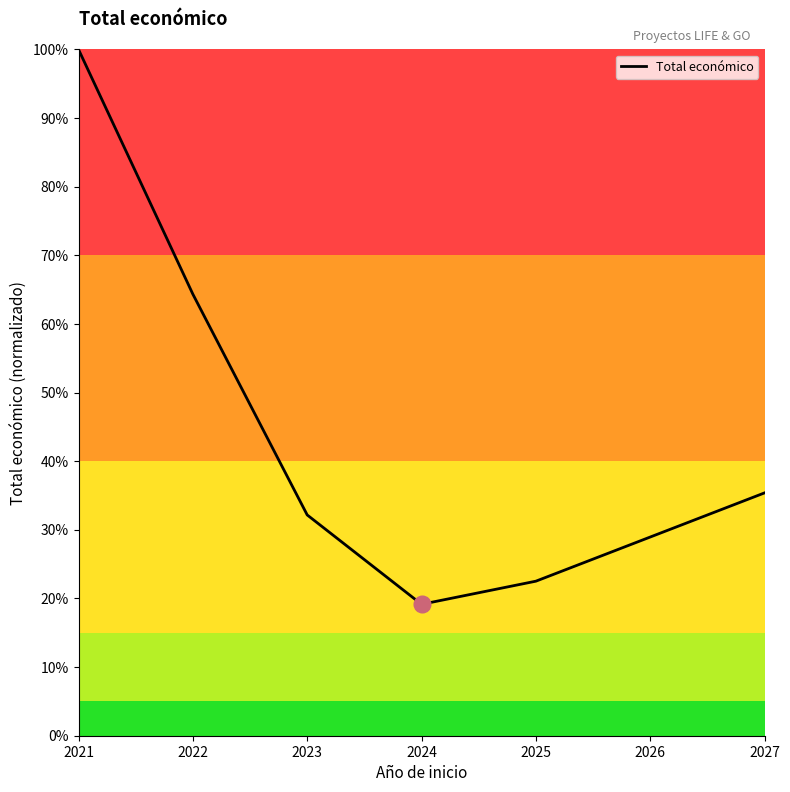

Rank the categories by value from highest to lowest.

2021, 2022, 2027, 2023, 2026, 2025, 2024